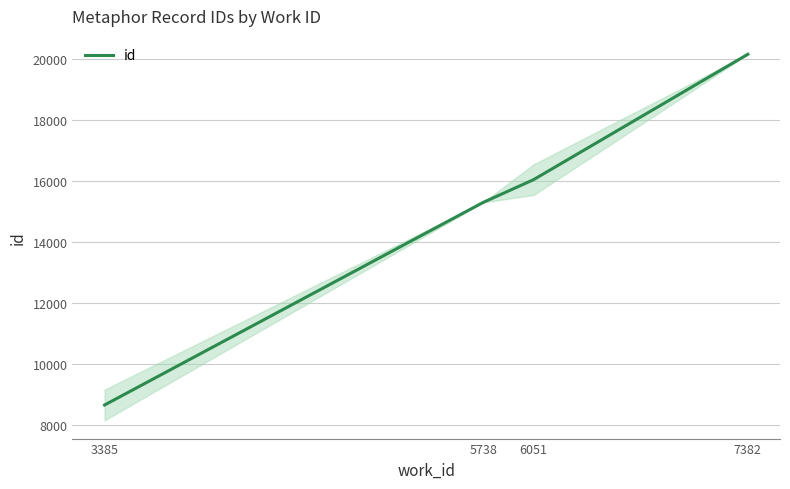

What is the sum of all values?

60144.5